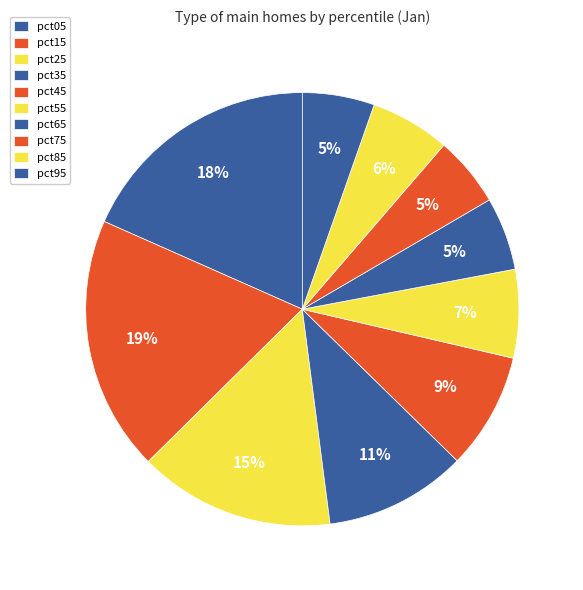

To the nearest percent, what percentage of the pie is pct05?

18%